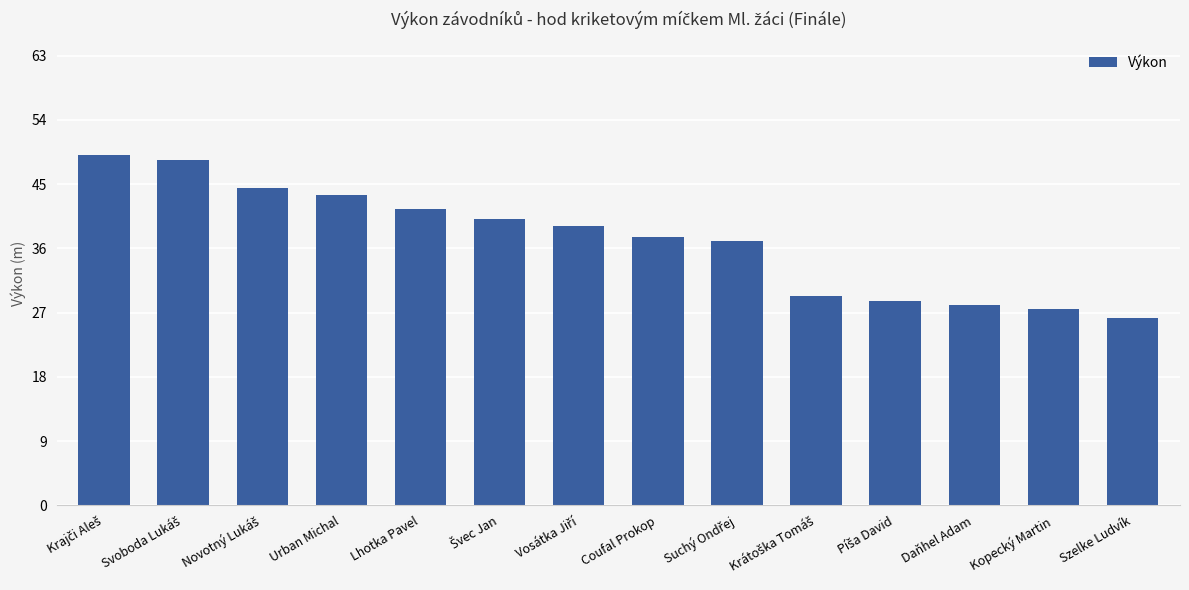

Reading left to right, extract all data points from this chart.

49.1	48.3	44.5	43.5	41.5	40.2	39.1	37.6	37.0	29.4	28.7	28.1	27.5	26.2